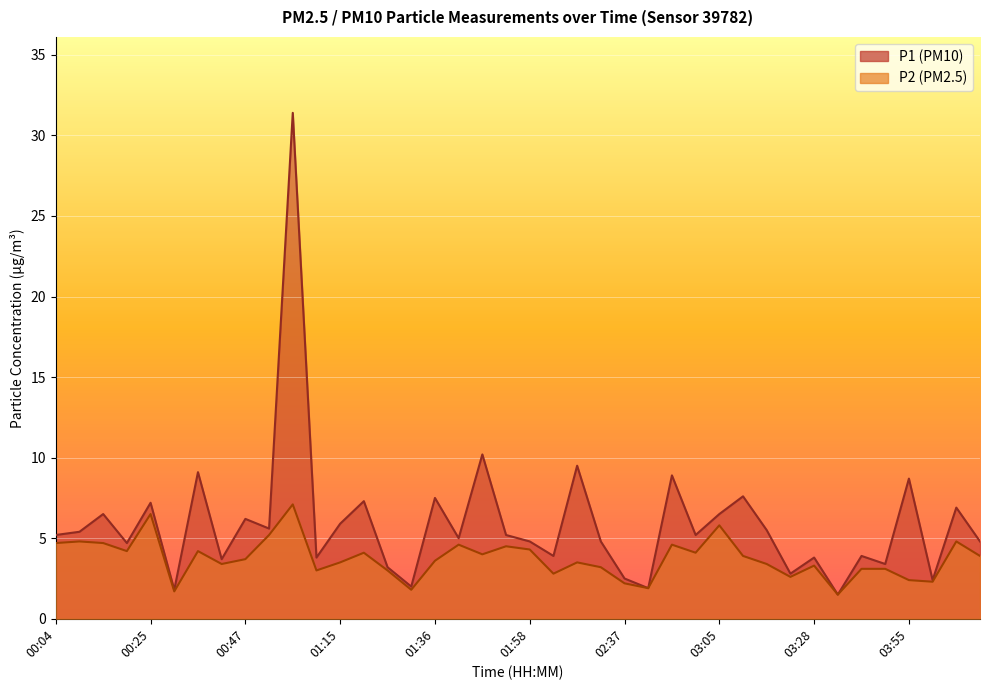

Reading left to right, transcribe all the data shown in this chart.

P1: 00:04=5.2	00:09=5.4	00:15=6.5	00:20=4.7	00:25=7.2	00:31=1.8	00:36=9.1	00:42=3.7	00:47=6.2	00:59=5.6	01:04=31.4	01:09=3.8	01:15=5.9	01:20=7.3	01:26=3.2	01:31=2.0	01:36=7.5	01:42=5.0	01:47=10.2	01:53=5.2	01:58=4.8	02:03=3.9	02:09=9.5	02:14=4.8	02:37=2.5	02:43=1.9	02:49=8.9	02:54=5.2	03:05=6.5	03:11=7.6	03:16=5.5	03:22=2.8	03:28=3.8	03:33=1.5	03:38=3.9	03:50=3.4	03:55=8.7	04:00=2.4	04:06=6.9	04:11=4.8
P2: 00:04=4.7	00:09=4.8	00:15=4.7	00:20=4.2	00:25=6.5	00:31=1.7	00:36=4.2	00:42=3.4	00:47=3.7	00:59=5.2	01:04=7.1	01:09=3.0	01:15=3.5	01:20=4.1	01:26=3.0	01:31=1.8	01:36=3.6	01:42=4.6	01:47=4.0	01:53=4.5	01:58=4.3	02:03=2.8	02:09=3.5	02:14=3.2	02:37=2.2	02:43=1.9	02:49=4.6	02:54=4.1	03:05=5.8	03:11=3.9	03:16=3.4	03:22=2.6	03:28=3.3	03:33=1.5	03:38=3.1	03:50=3.1	03:55=2.4	04:00=2.3	04:06=4.8	04:11=3.9